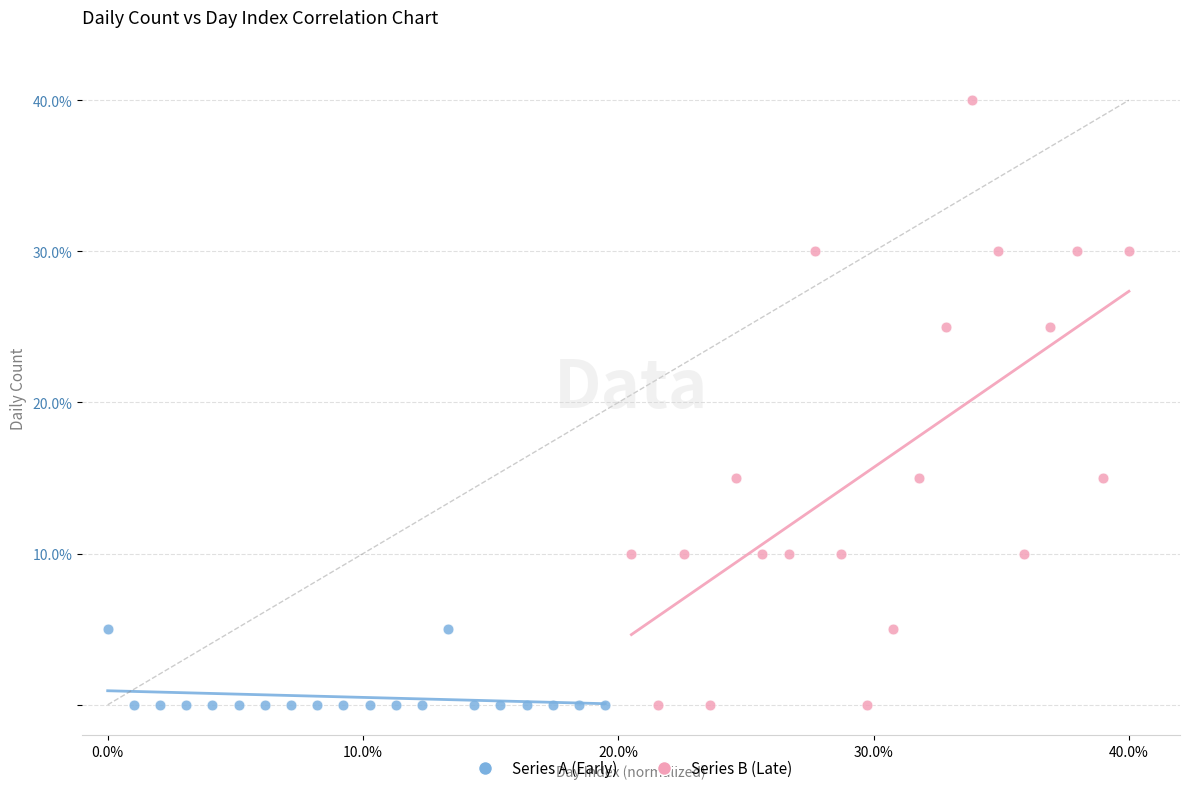

Which series reaches the maximum Y coordinate?

Series B (Late)